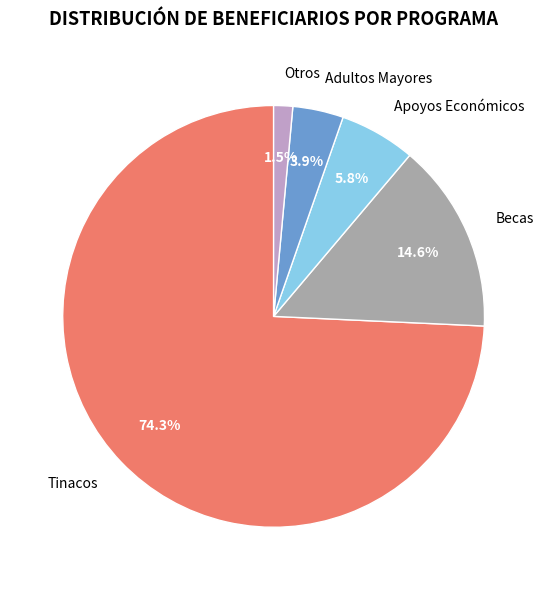

What is the total percentage of Apoyos Económicos and Becas?

20.4%